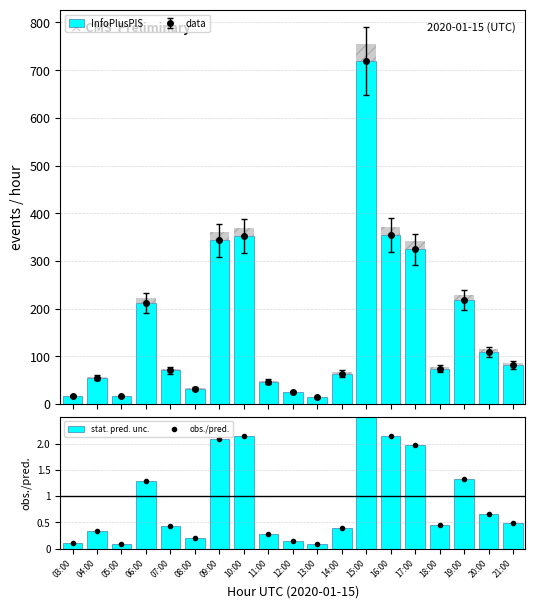

What is the difference between the highest and lowest values at 07:00?

70.6